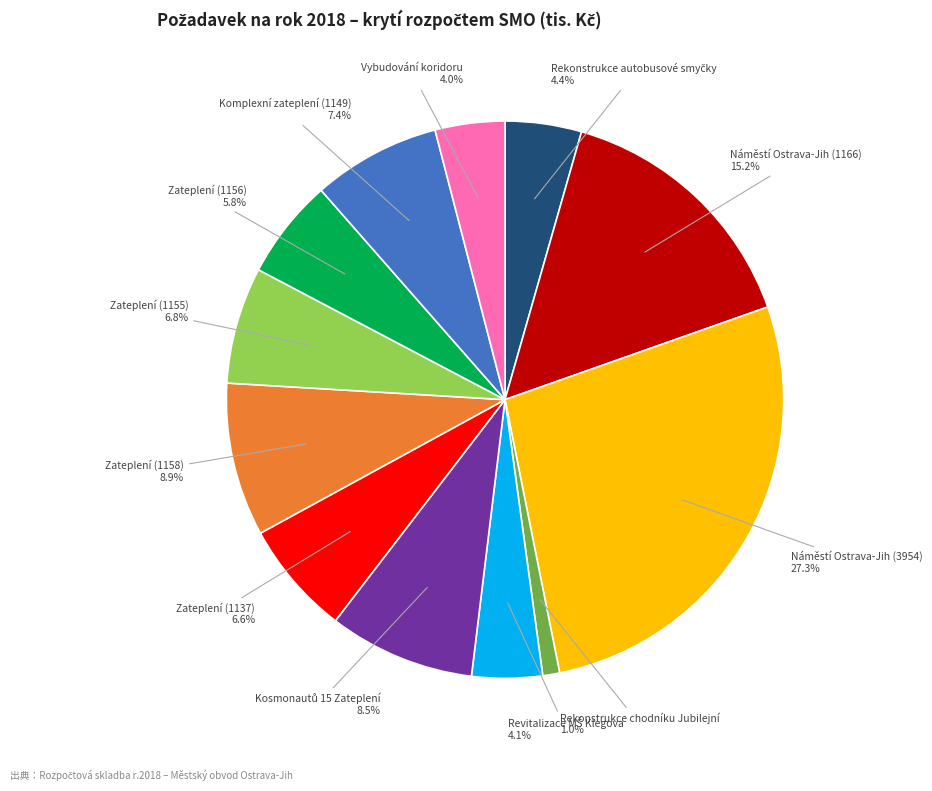

Which has a higher value, Rekonstrukce chodníku Jubilejní or Vybudování koridoru?

Vybudování koridoru